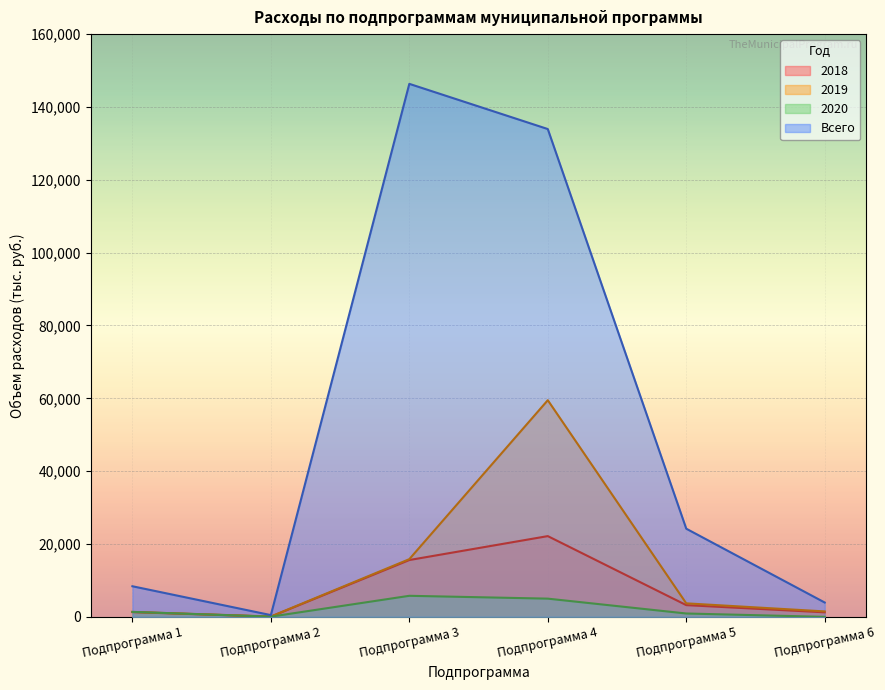

Between which two adjacent categories do 2019 and 2020 first intersect?

Подпрограмма 1 and Подпрограмма 2